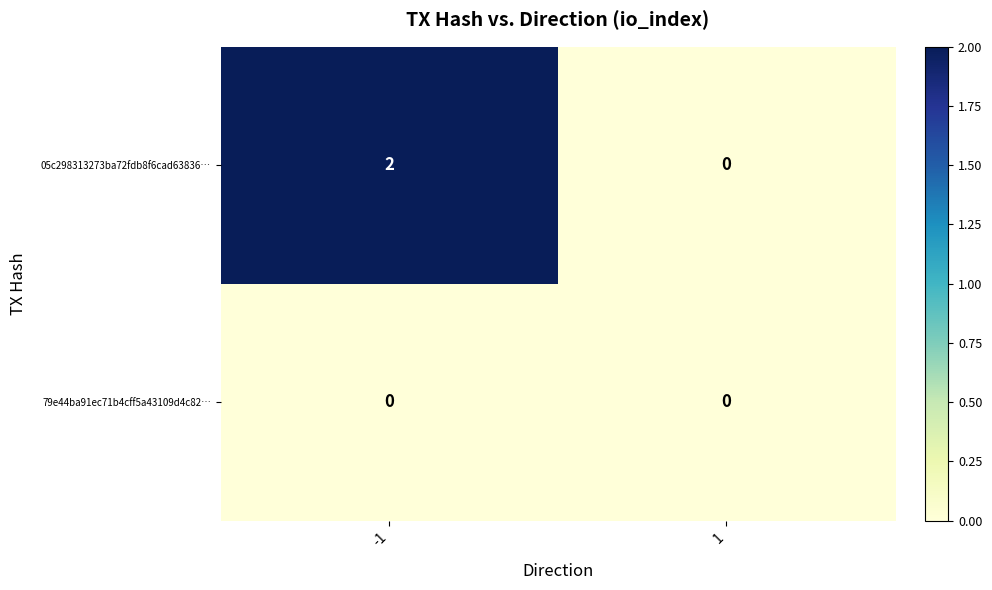

Which series has the largest total across all categories?

05c298313273ba72fdb8f6cad63836…